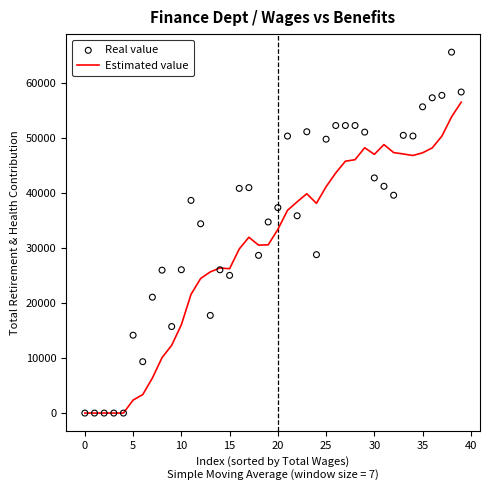

At how many categories does at least one series exceed 39661?

19